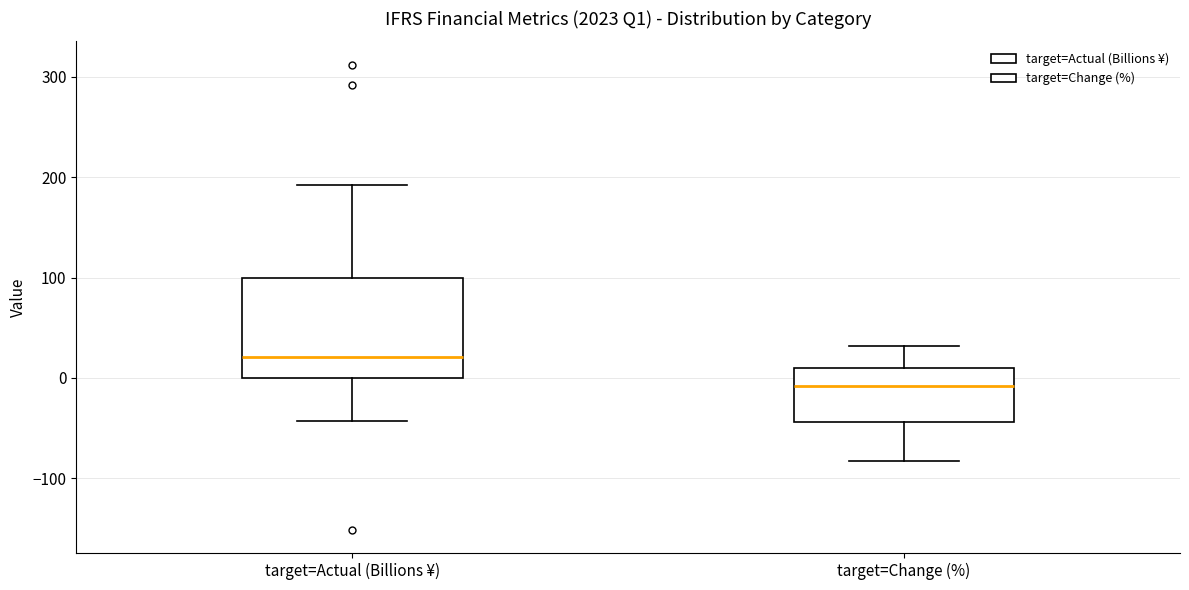

Which box's median line is the highest?

target=Actual (Billions ¥)